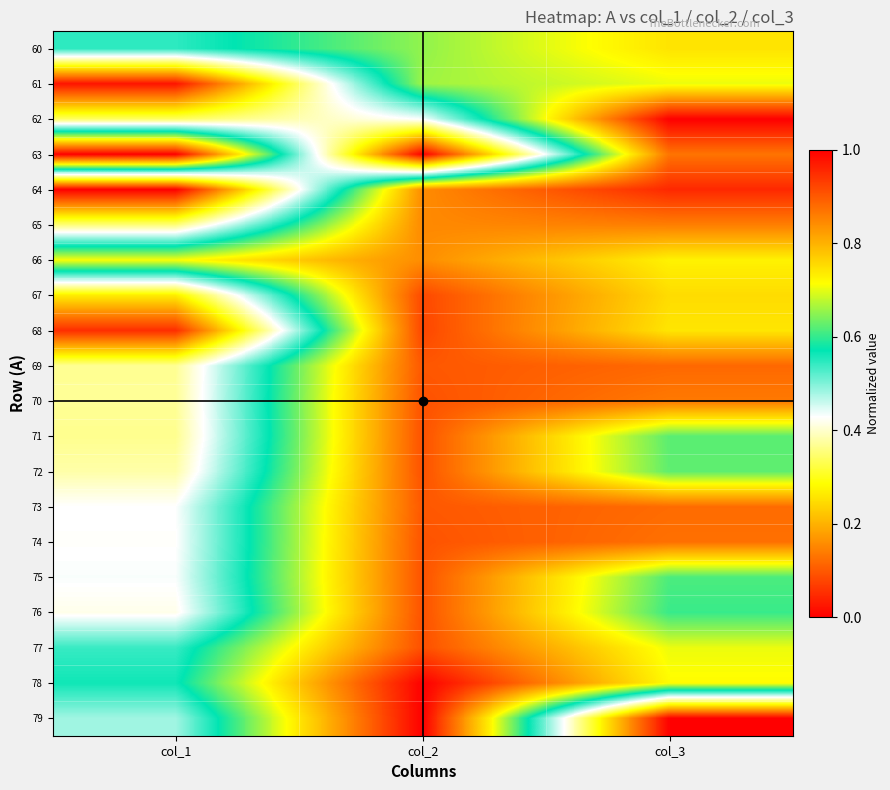

What is the spread (max minus min) of values at col_3?

1.0